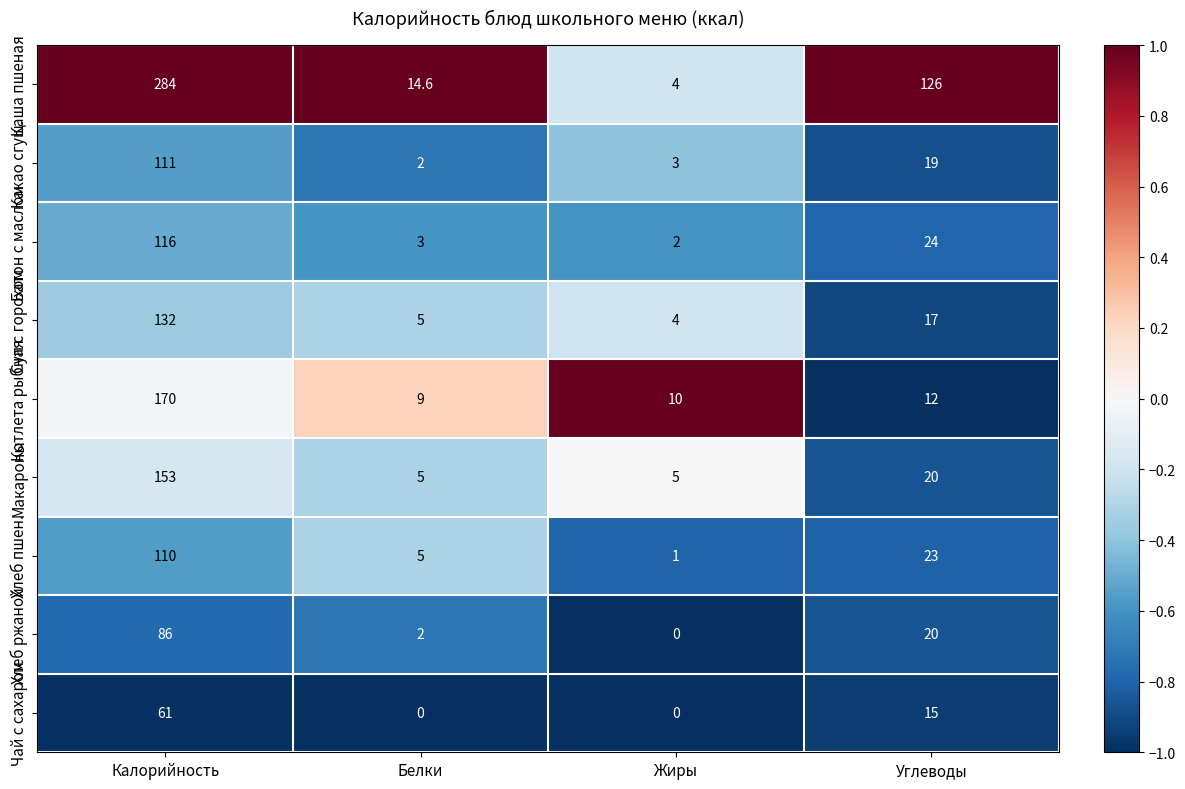

What is the sum of all Котлета рыбная values?

201.0